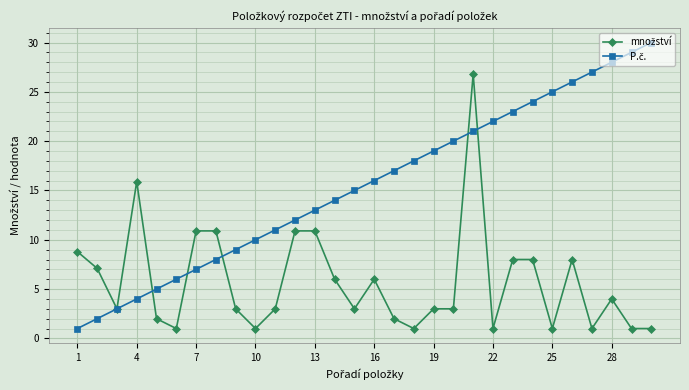

What is the maximum value shown in the chart?

30.0